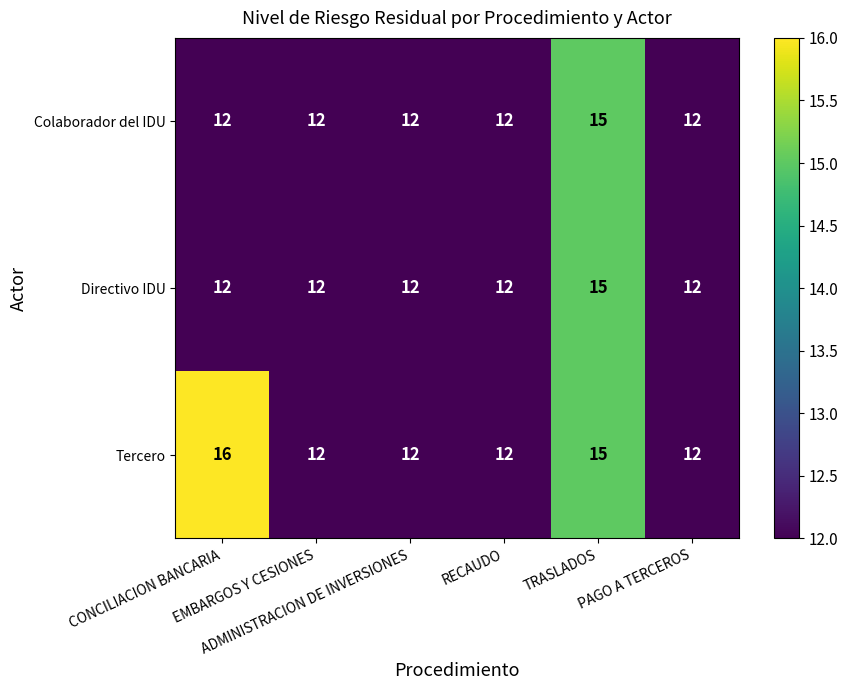

Which series has the largest total across all categories?

Tercero